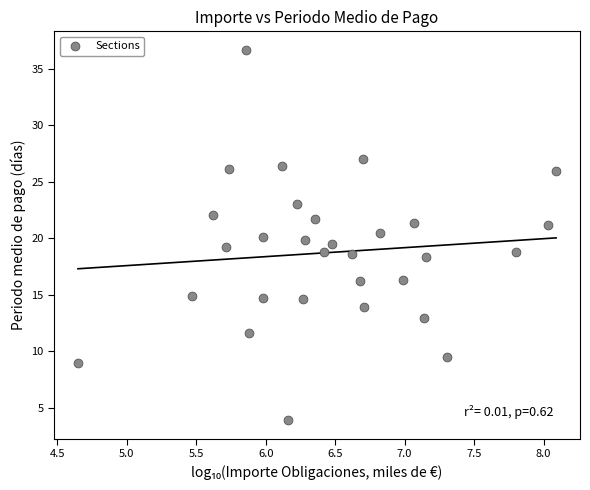

What is the range of X values (max minus min)?

3.4